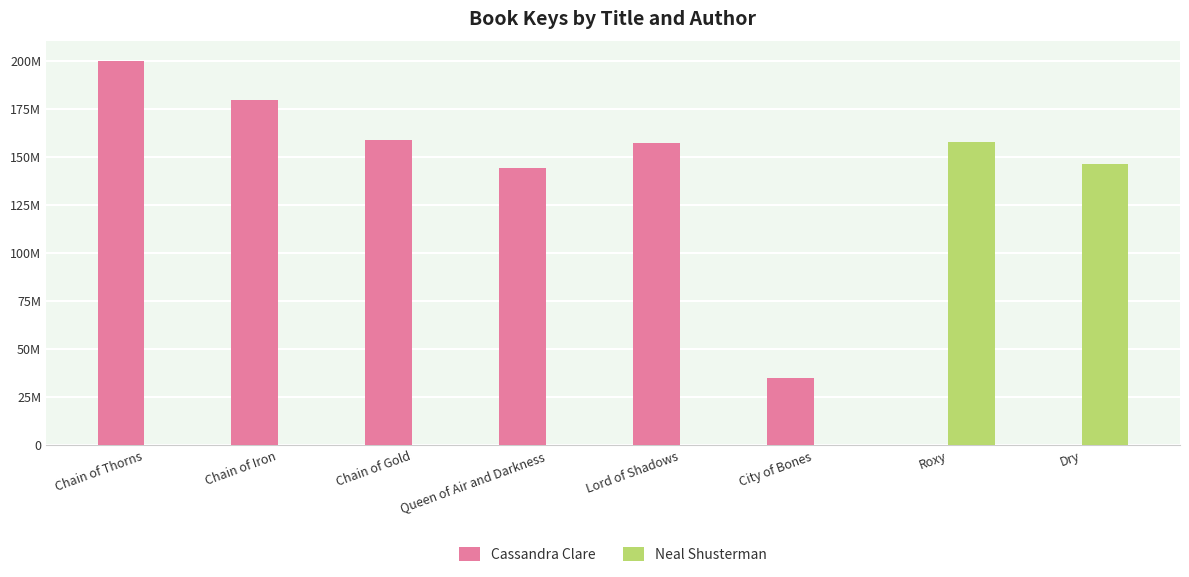

Does the chart contain any negative values?

No